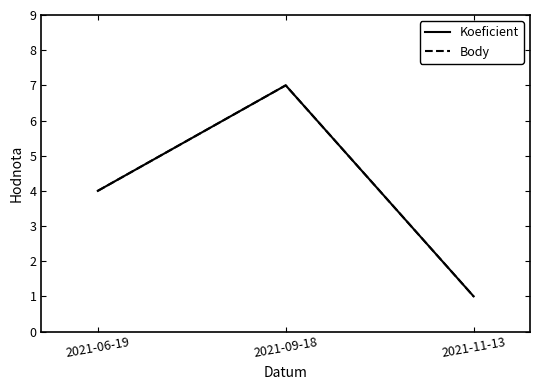

Which series changed the most between 2021-06-19 and 2021-09-18?

Koeficient